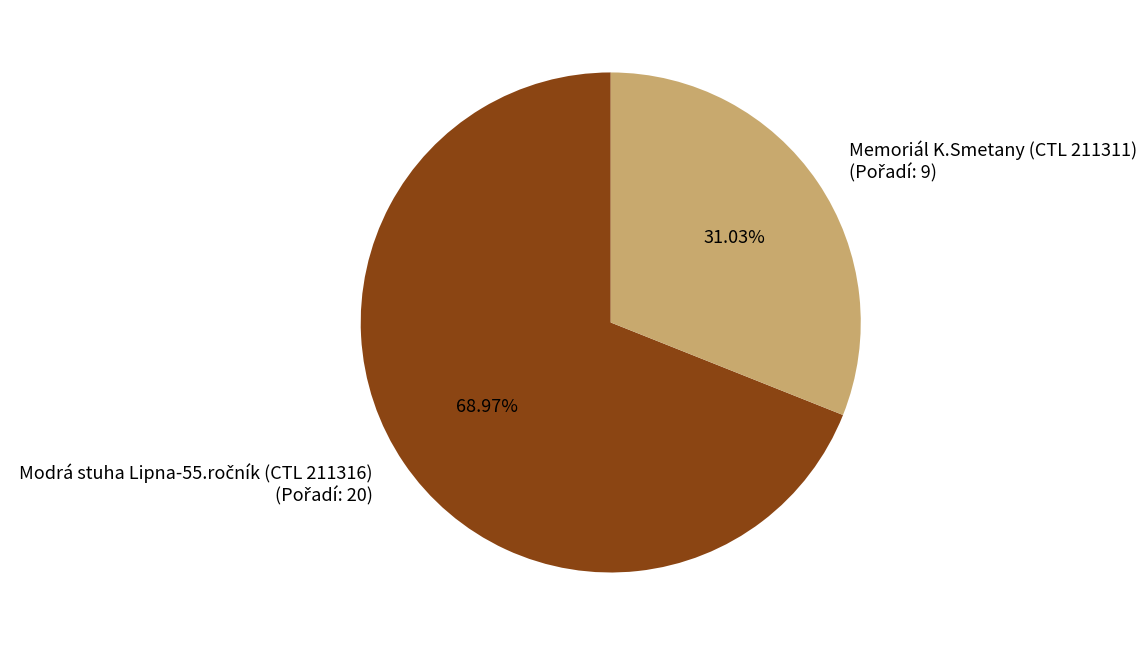

Does any single category account for the majority?

Yes